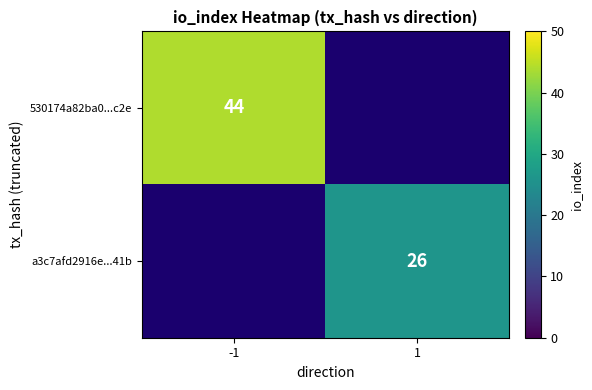

The 530174a82ba0...c2e series shows 44 at -1. True or false?

True